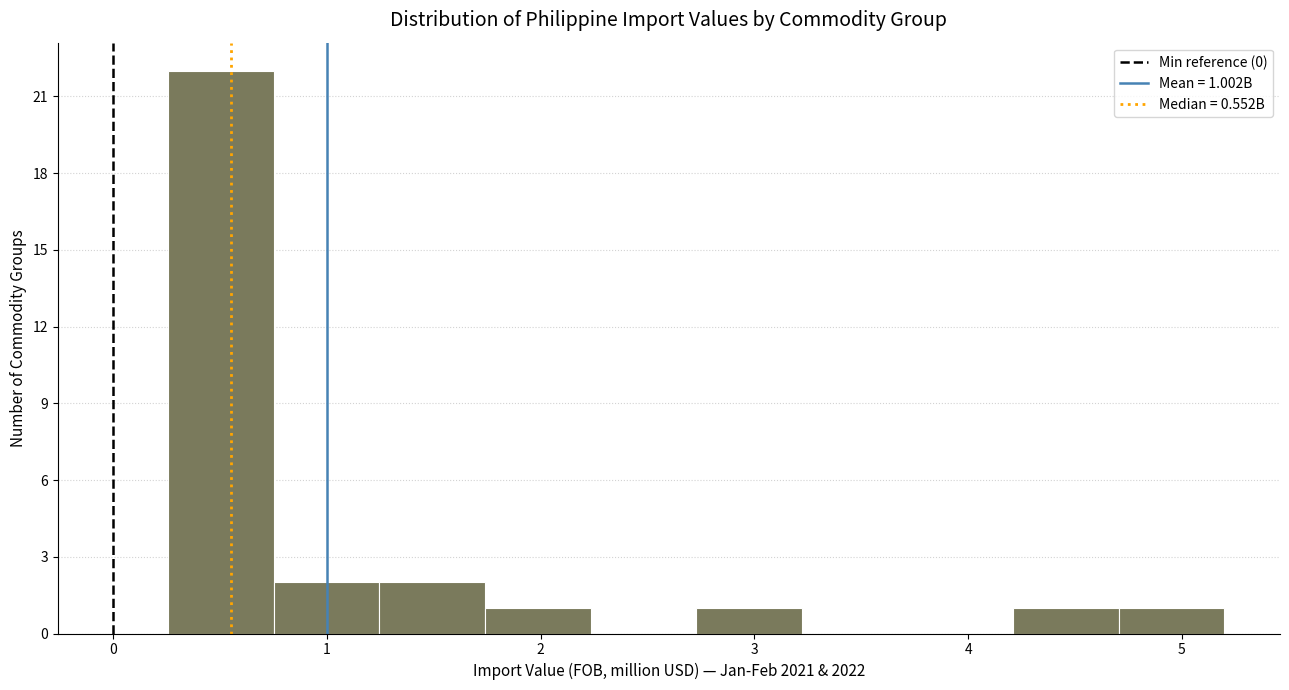

Which range on the x-axis has the tallest bar?

0.3 to 0.8